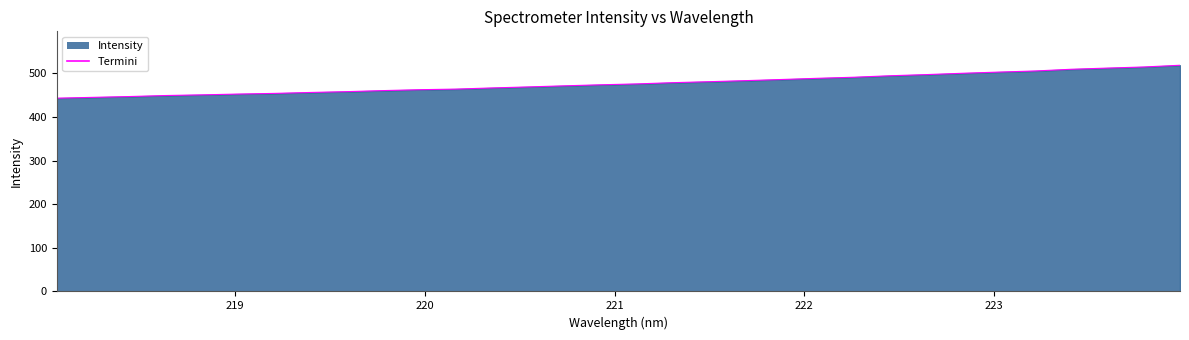

What is the smallest value displayed?

443.0